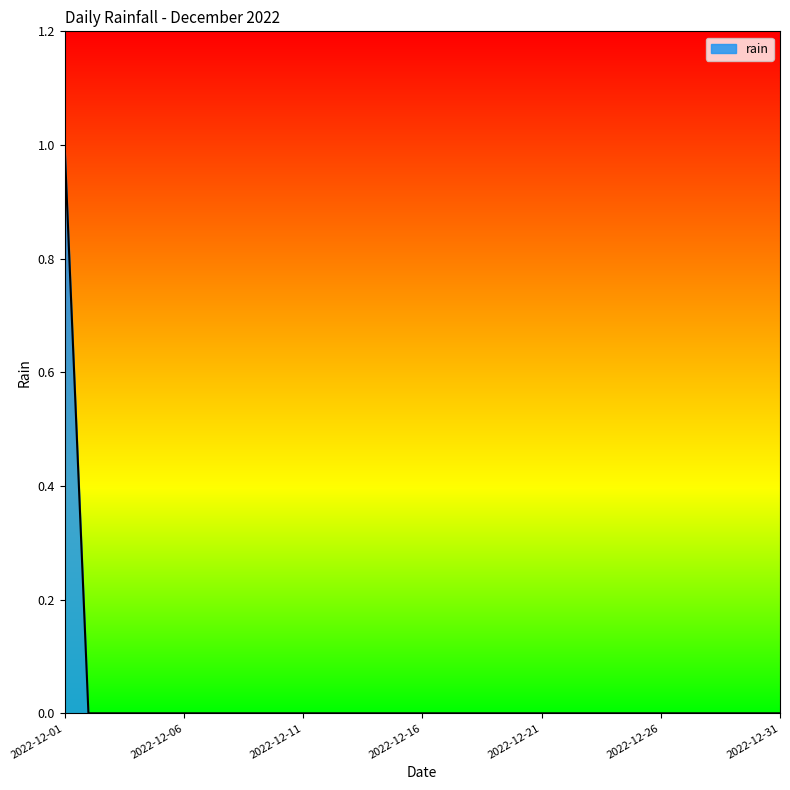

Reading right to left, list all the values displayed in this chart.

0	0	0	0	0	0	0	0	0	0	0	0	0	0	0	0	0	0	0	0	0	0	0	0	0	0	0	0	0	0	1